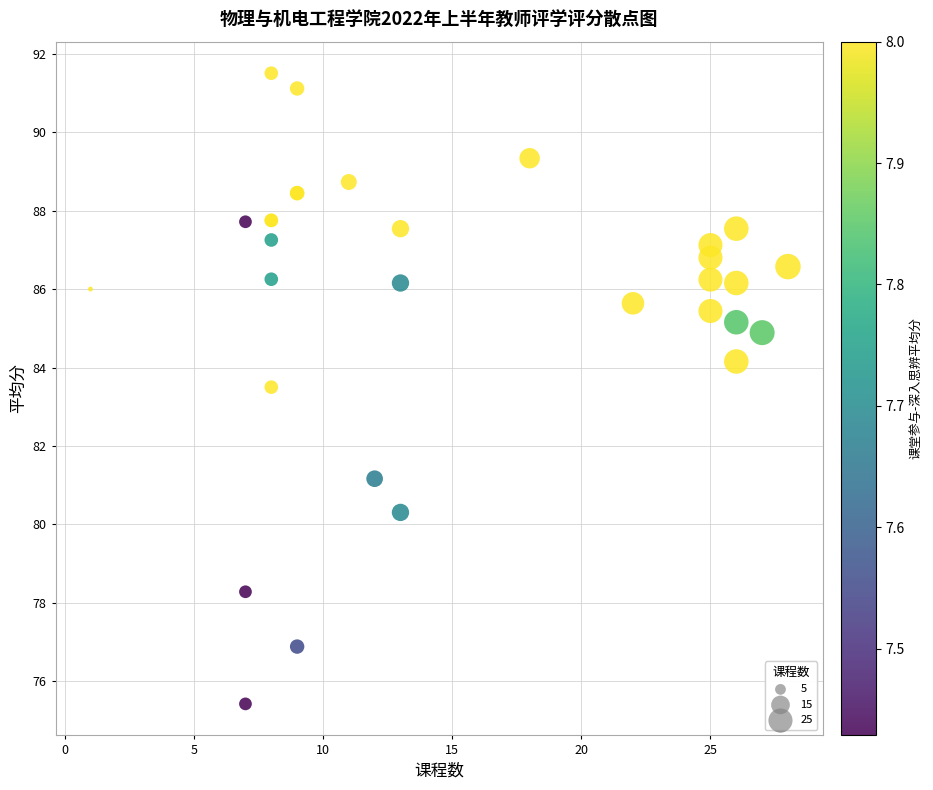

What Y value in the scatter plot is closest to 83?

83.5